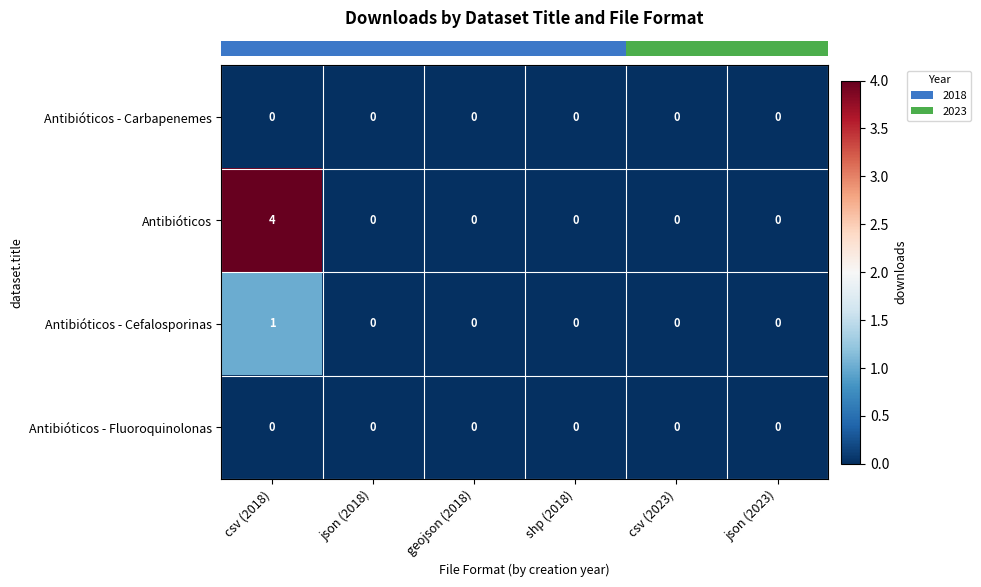

True or false: Antibióticos has a value of 0 at json (2023).

True